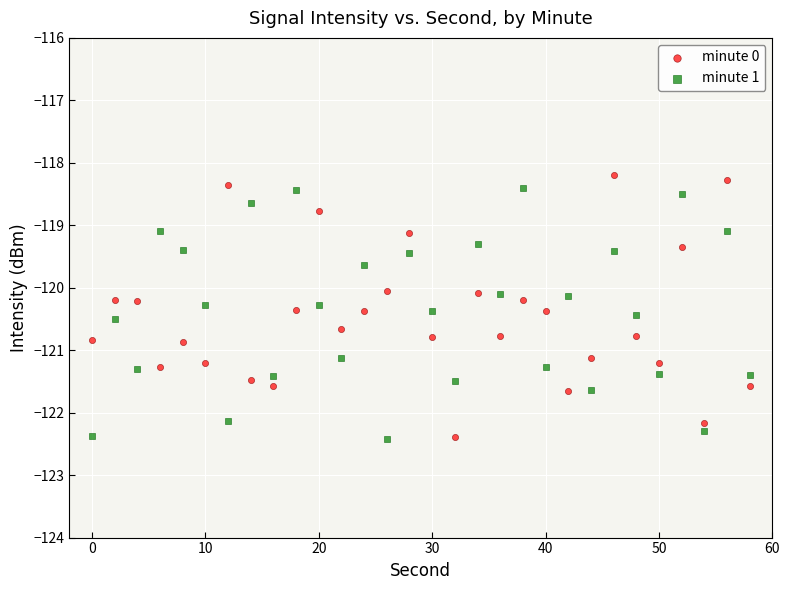

What are all the series names shown in the legend?

minute 0, minute 1